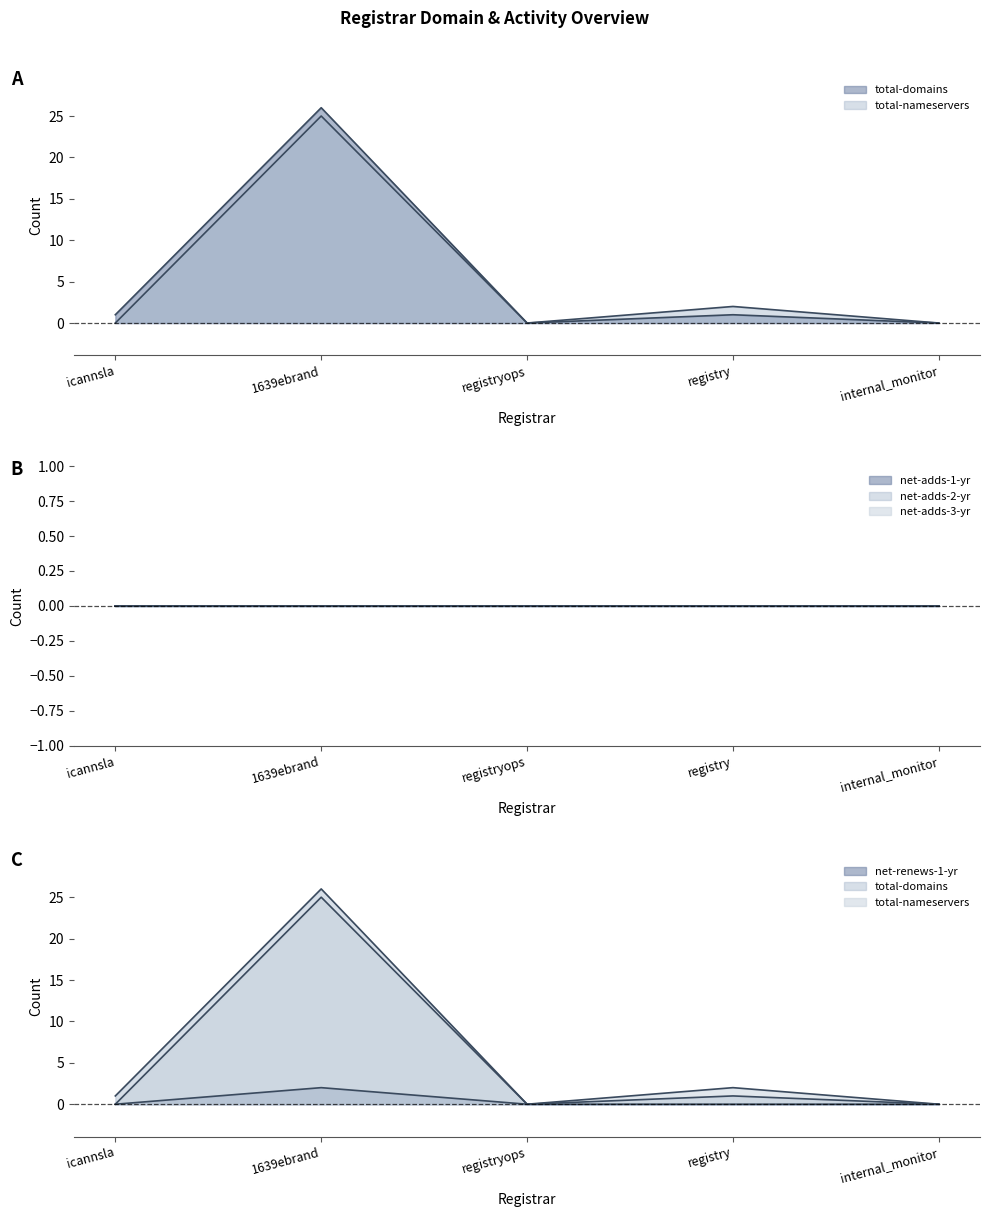

Where does the total-domains series first go above 1?

1639ebrand